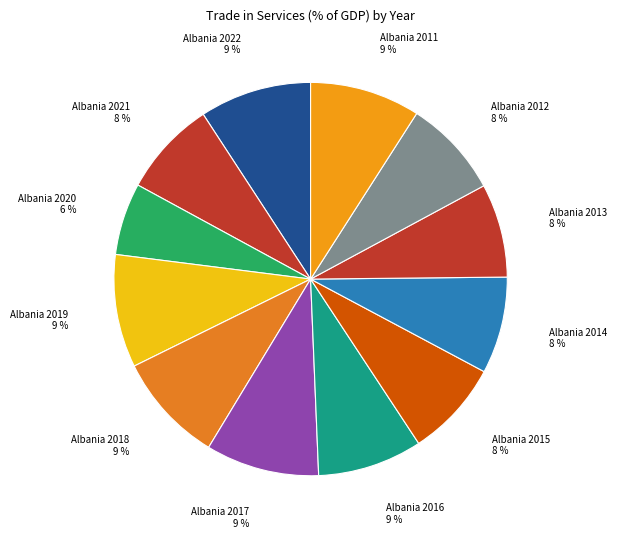

To the nearest percent, what is the average slice percentage?

8%